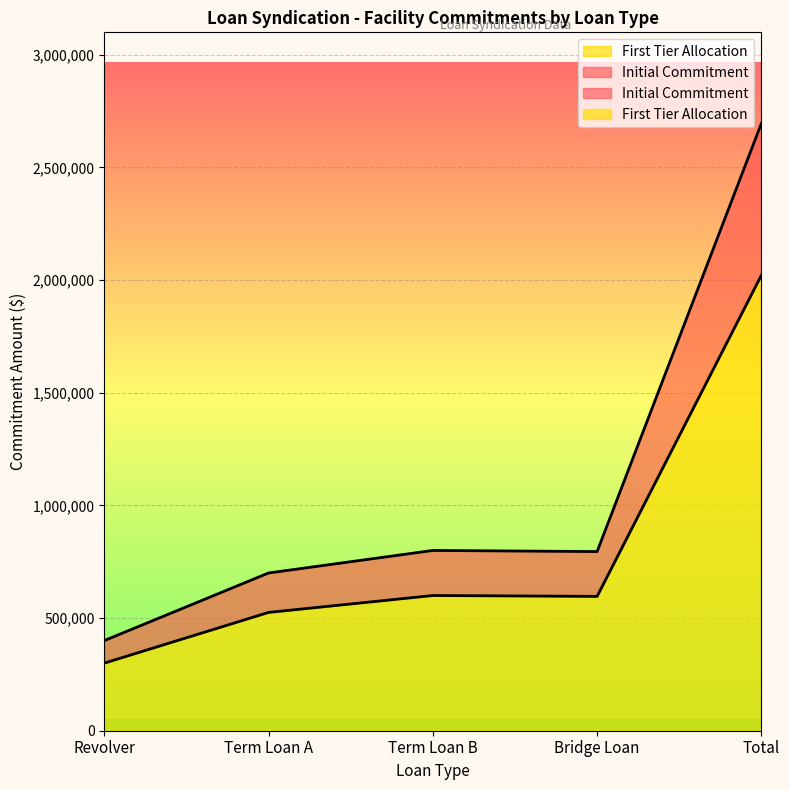

True or false: First Tier Allocation and Initial Commitment cross at least once.

False